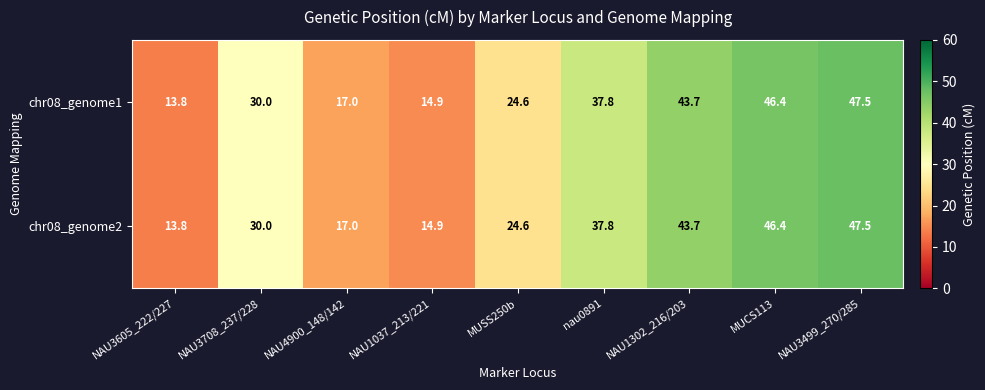

Reading left to right, list all the values displayed in this chart.

chr08_genome1: NAU3605_222/227=13.8	NAU3708_237/228=30.0	NAU4900_148/142=17.0	NAU1037_213/221=14.9	MUSS250b=24.6	nau0891=37.8	NAU1302_216/203=43.7	MUCS113=46.4	NAU3499_270/285=47.5
chr08_genome2: NAU3605_222/227=13.8	NAU3708_237/228=30.0	NAU4900_148/142=17.0	NAU1037_213/221=14.9	MUSS250b=24.6	nau0891=37.8	NAU1302_216/203=43.7	MUCS113=46.4	NAU3499_270/285=47.5